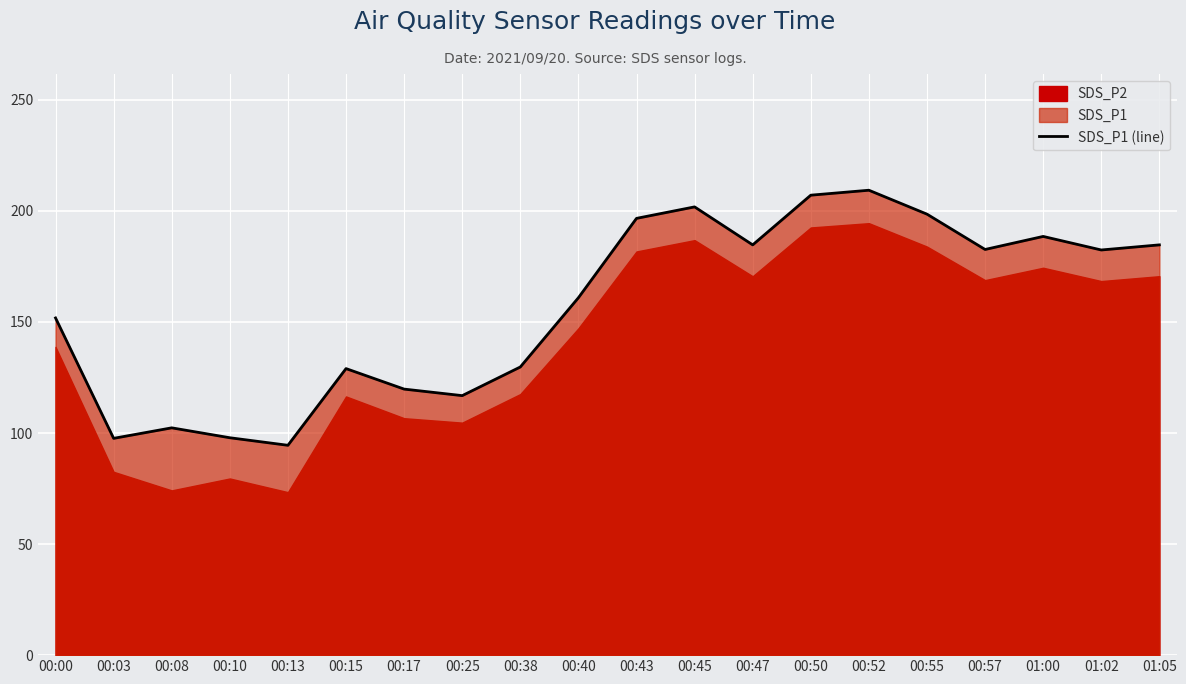

What is the change in value from 00:43 to 00:55?

+1.9